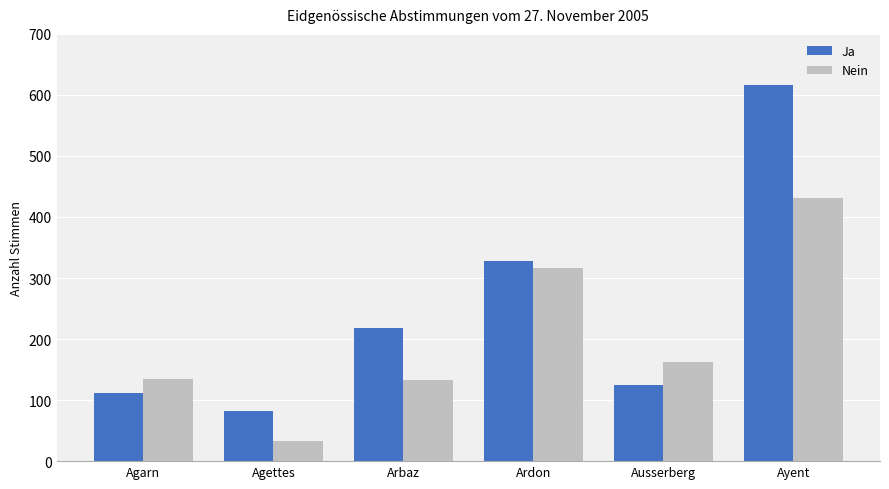

What is the difference between the maximum and minimum values in the Nein series?

398